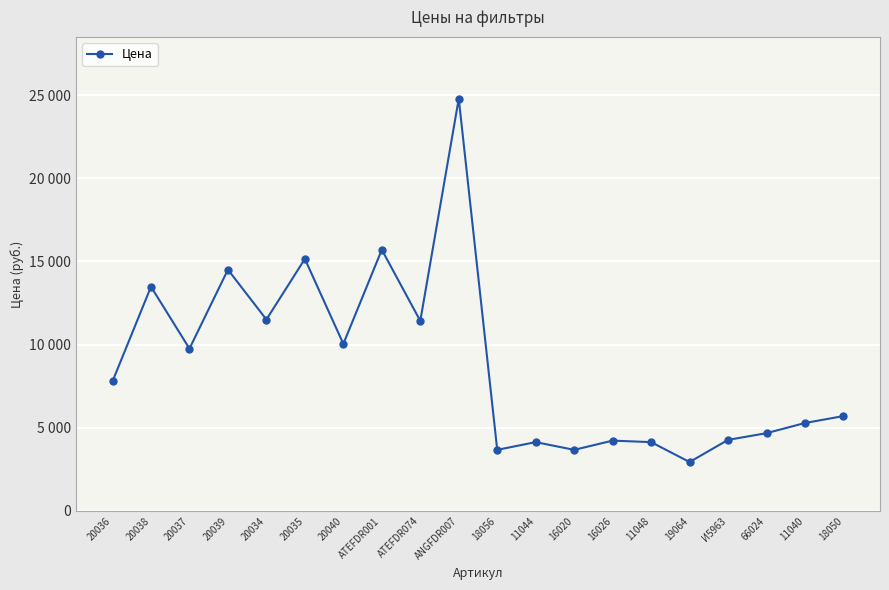

Is this an area chart (filled region under the line)?

No